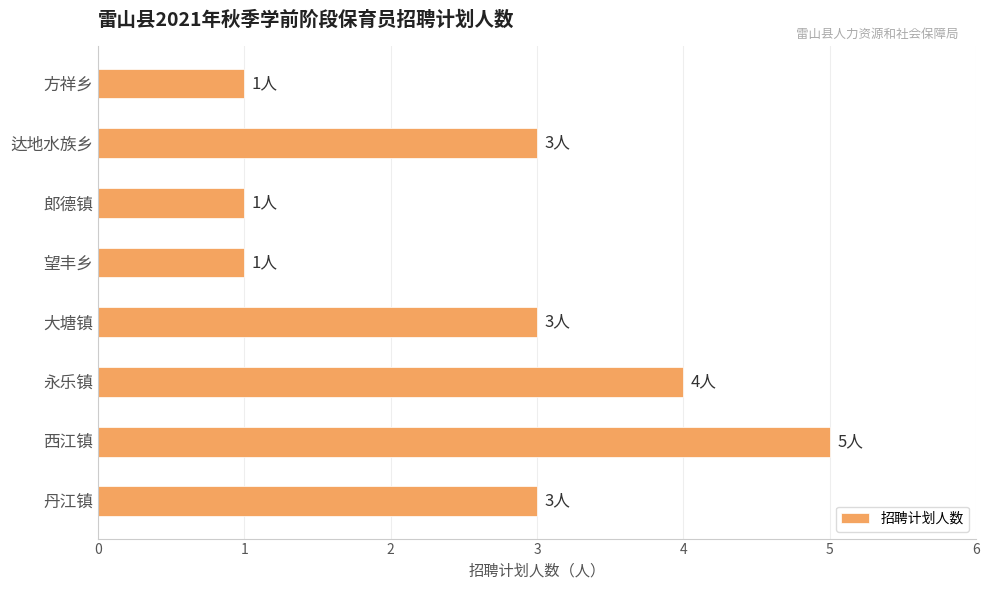

The chart shows a value of 1 at 西江镇. True or false?

False